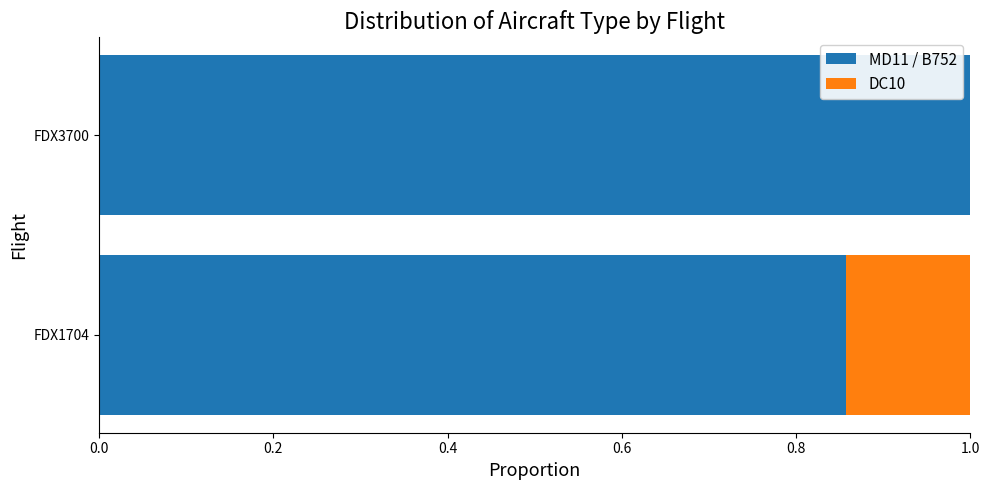

What is the highest value of the MD11 / B752 series?

1.0